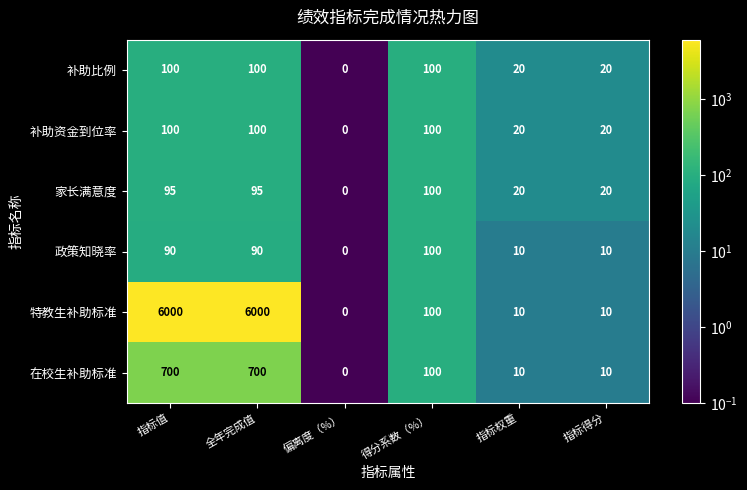

Which series has the largest range (max minus min)?

特教生补助标准